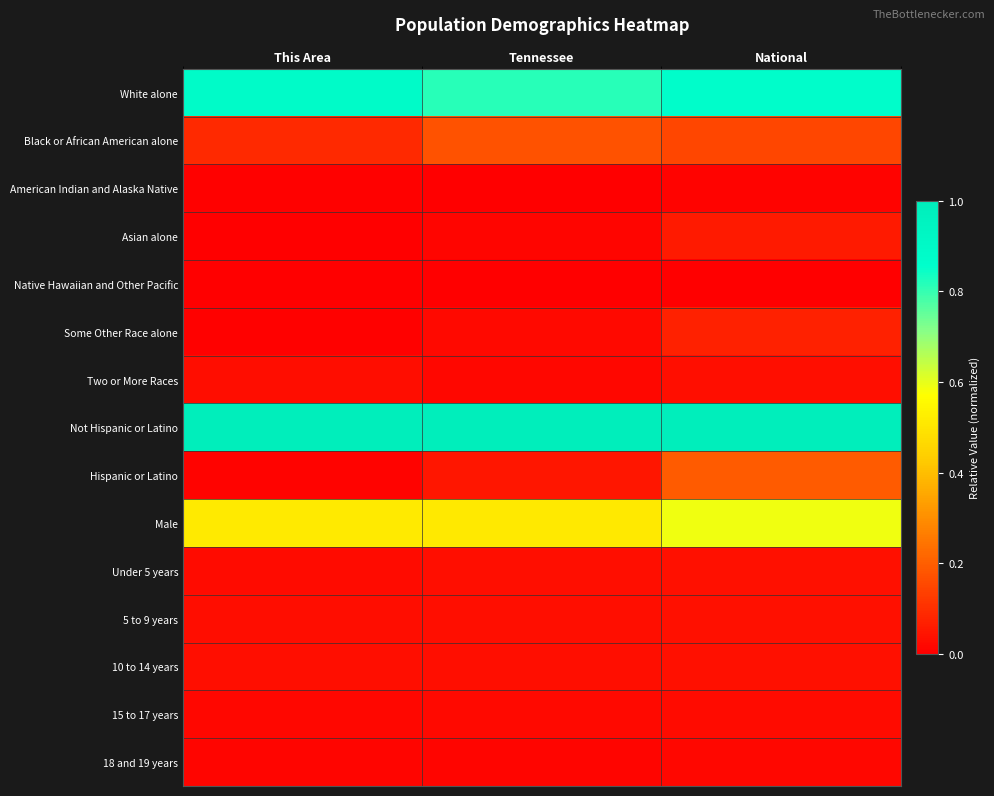

Reading left to right, extract all data points from this chart.

White alone: This Area=0.9	Tennessee=0.8	National=0.9
Black or African American alone: This Area=0.1	Tennessee=0.2	National=0.1
American Indian and Alaska Native: This Area=0.0	Tennessee=0.0	National=0.0
Asian alone: This Area=0.0	Tennessee=0.0	National=0.1
Native Hawaiian and Other Pacific: This Area=0.0	Tennessee=0.0	National=0.0
Some Other Race alone: This Area=0.0	Tennessee=0.0	National=0.1
Two or More Races: This Area=0.0	Tennessee=0.0	National=0.0
Not Hispanic or Latino: This Area=1.0	Tennessee=1.0	National=1.0
Hispanic or Latino: This Area=0.0	Tennessee=0.0	National=0.2
Male: This Area=0.5	Tennessee=0.5	National=0.6
Under 5 years: This Area=0.0	Tennessee=0.0	National=0.0
5 to 9 years: This Area=0.0	Tennessee=0.0	National=0.0
10 to 14 years: This Area=0.0	Tennessee=0.0	National=0.0
15 to 17 years: This Area=0.0	Tennessee=0.0	National=0.0
18 and 19 years: This Area=0.0	Tennessee=0.0	National=0.0